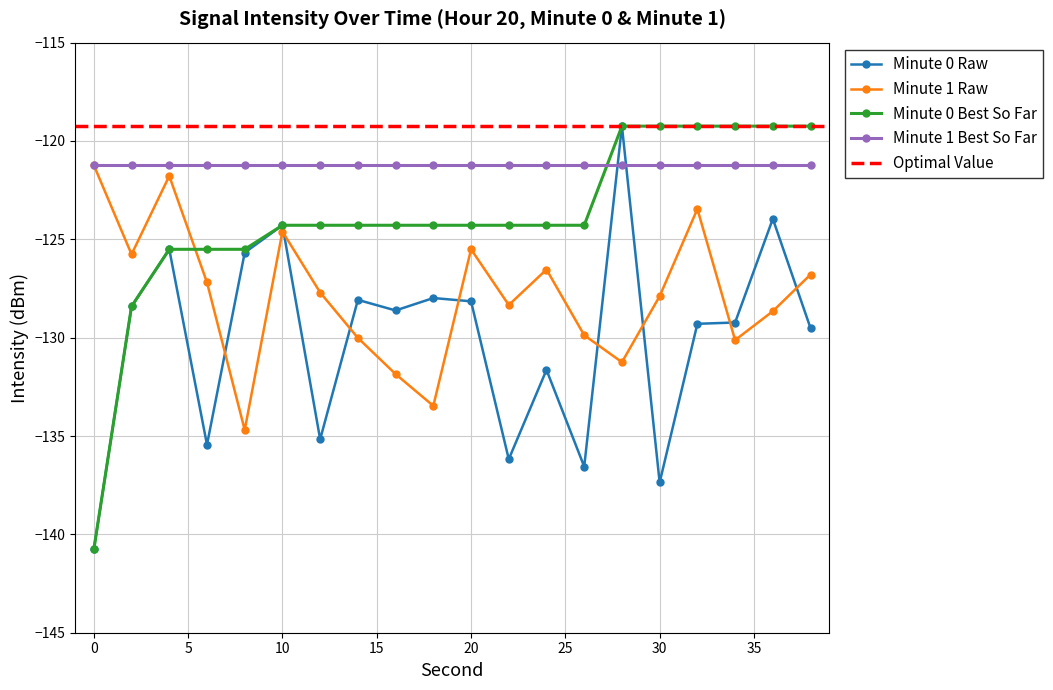

Where is the first local minimum for Minute 0?

6